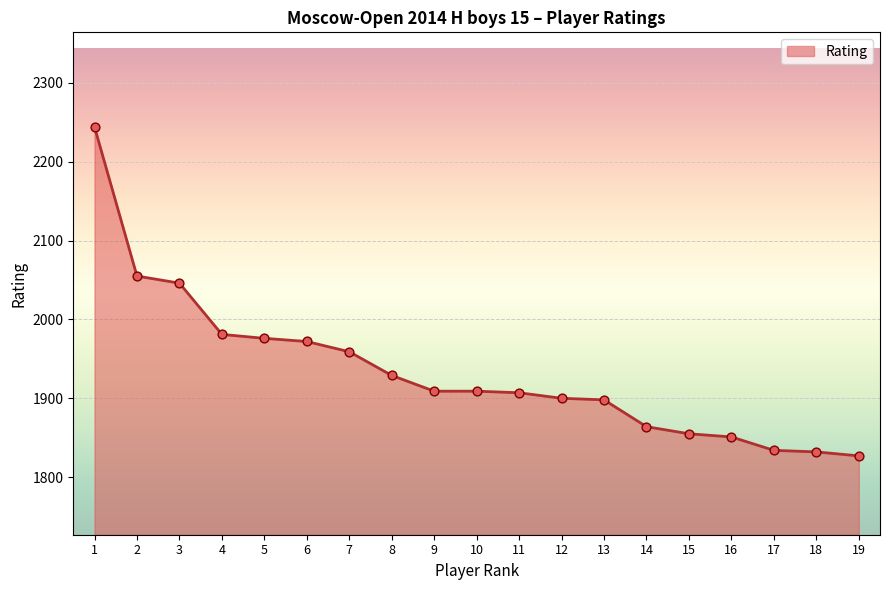

What is the ratio of the value at 5 to the value at 11?

1.0